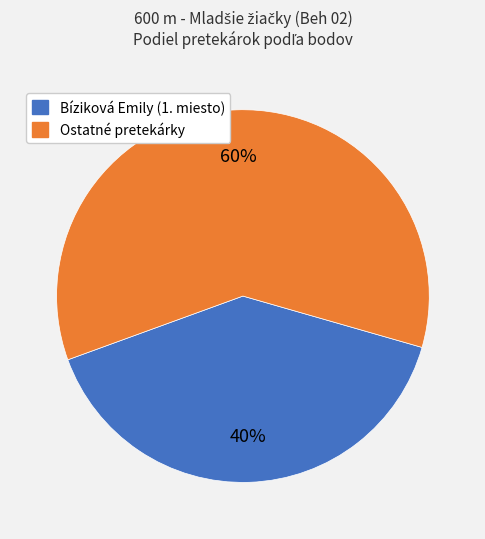

Is there a majority slice in this chart?

Yes